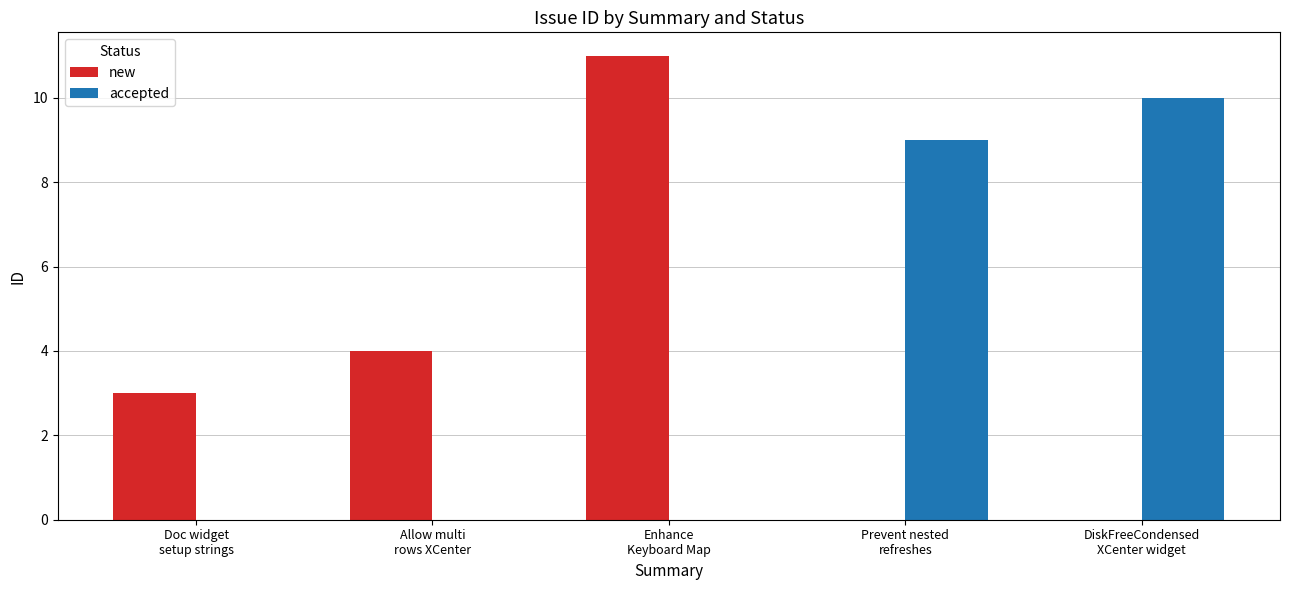

What is the average value of the new series?

4